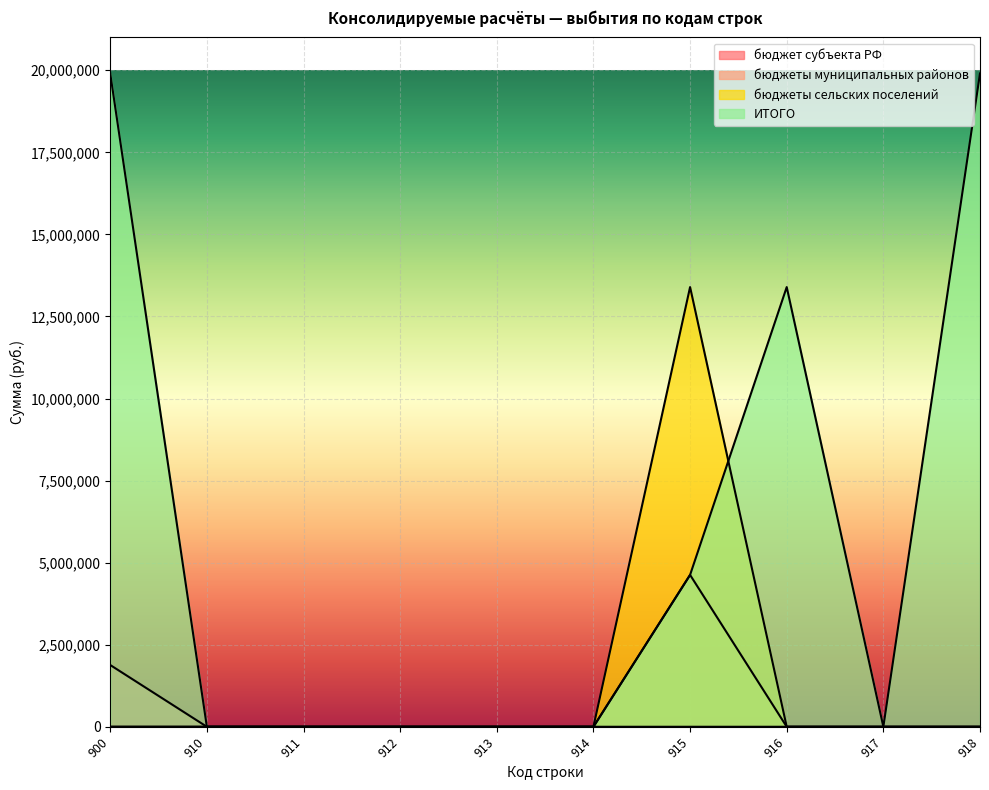

How many positive values does the бюджеты сельских поселений series have?

1